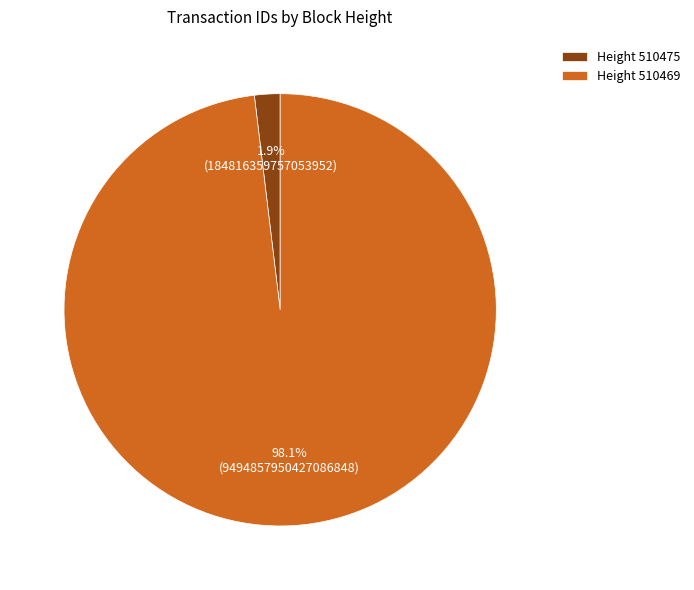

Which category has the biggest portion of the pie?

Height 510469